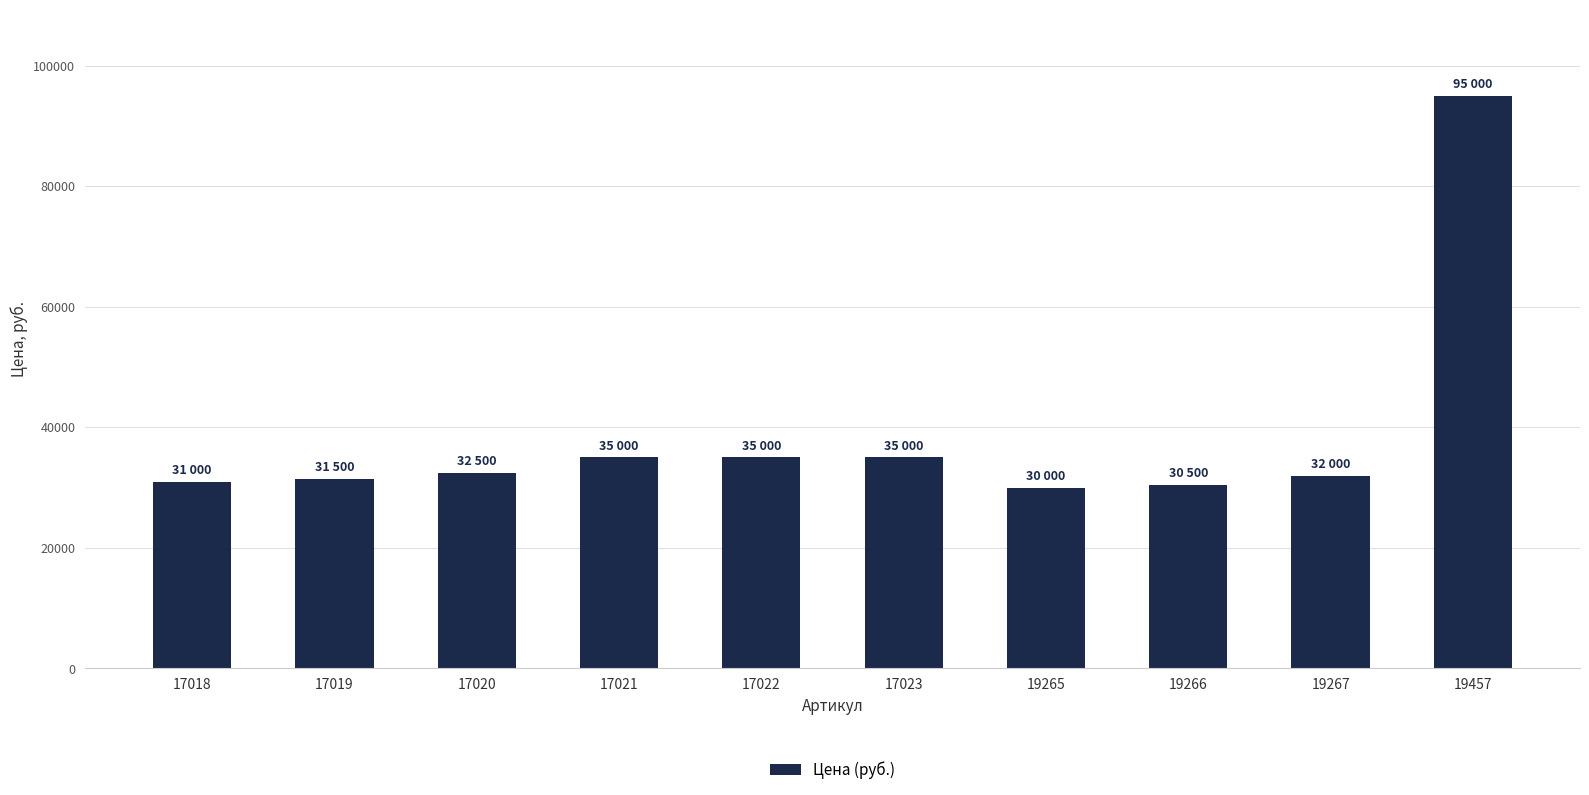

Between 17021 and 17020, which is larger?

17021